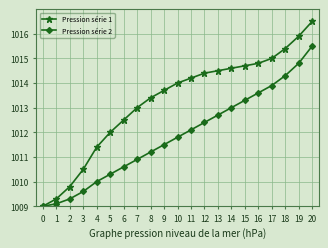

Rank the series by their maximum value, from lowest to highest.

Pression série 2, Pression série 1